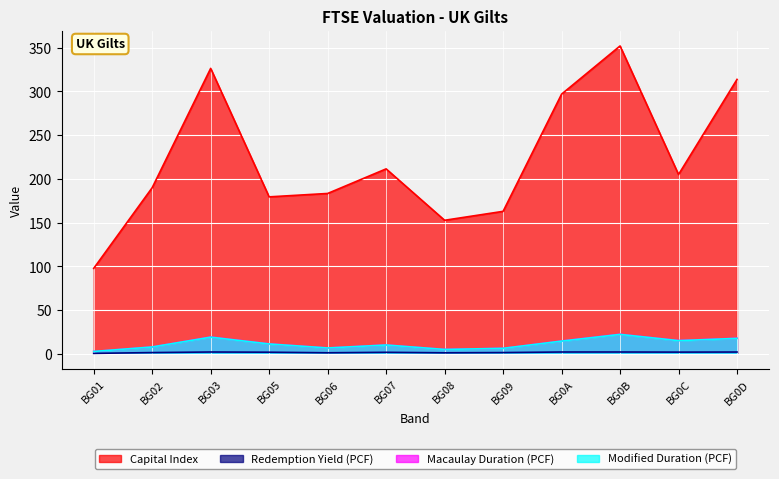

Which series has the largest total across all categories?

Capital Index